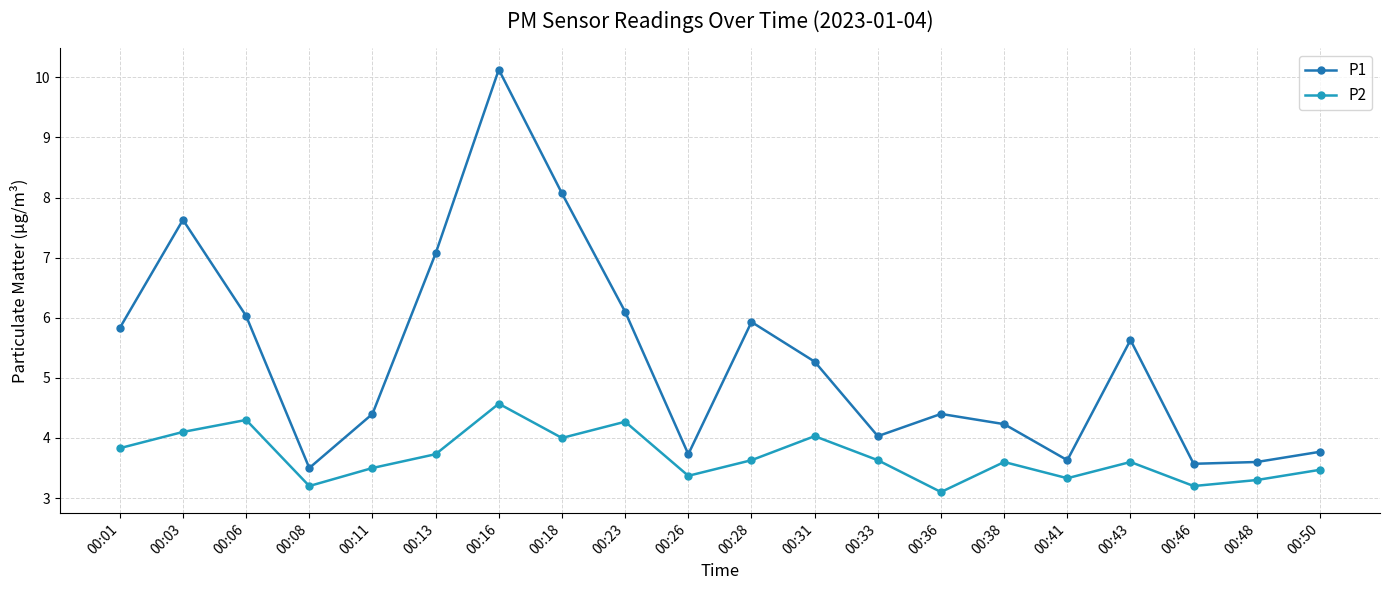

At which label does P1 first exceed 5?

00:01